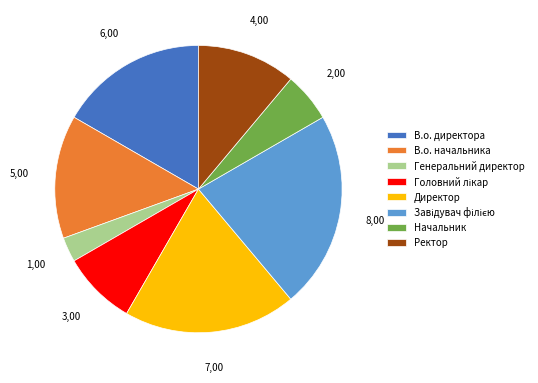

How many slices are in this pie chart?

8